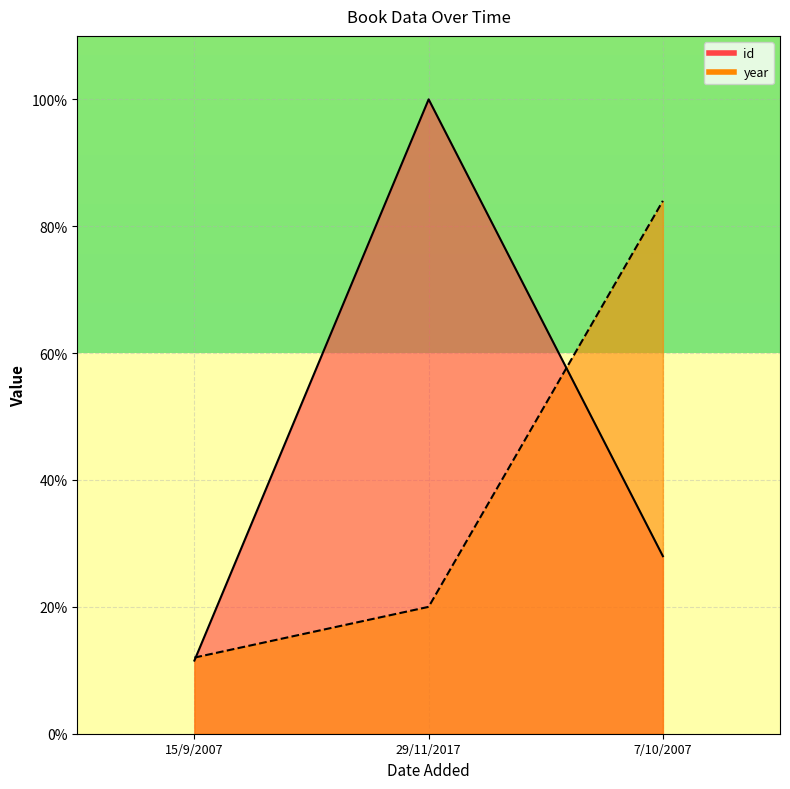

The value of id at 15/9/2007 is 11.5. True or false?

True